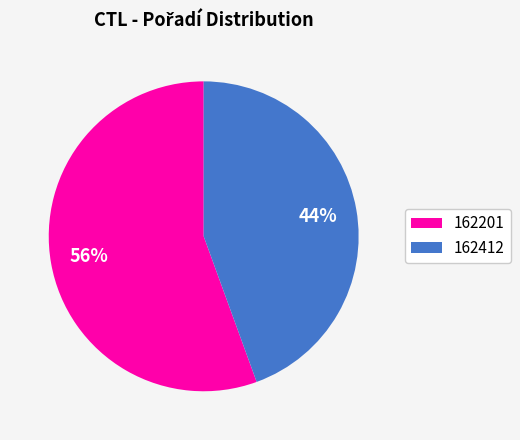

What is the majority slice?

162201